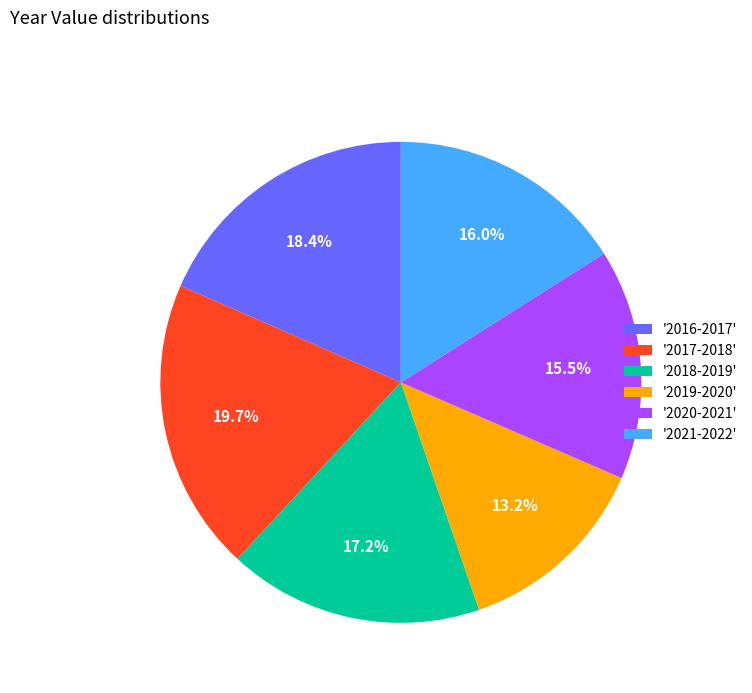

Is there any slice that represents more than half of the pie?

No